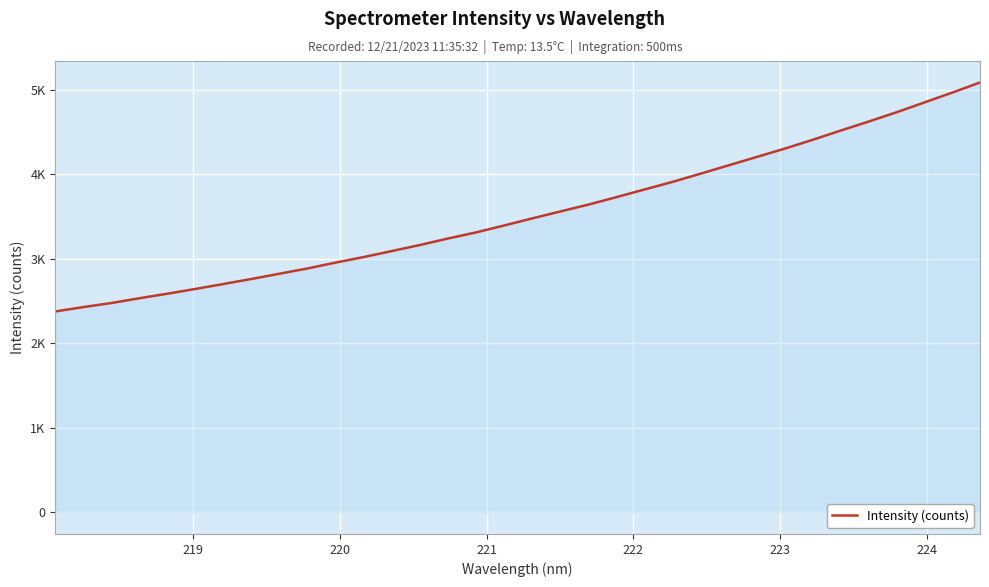

What is the sum of all values?

120390.4